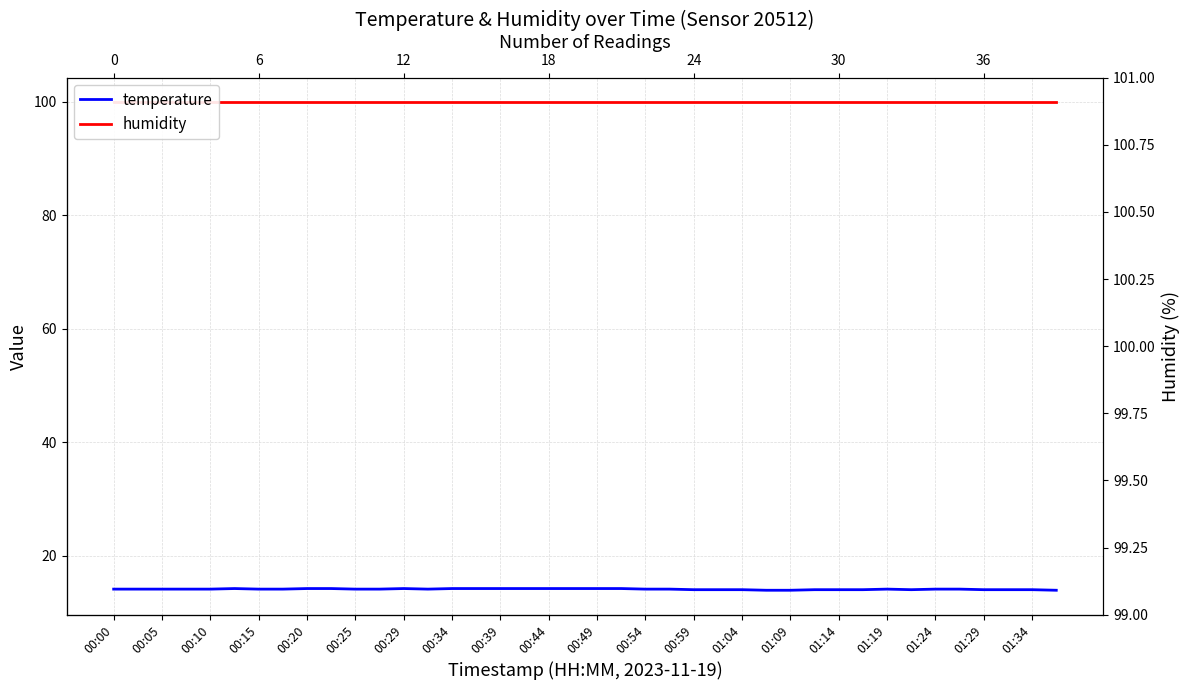

What is the difference between the second highest and minimum values in the temperature series?

0.3